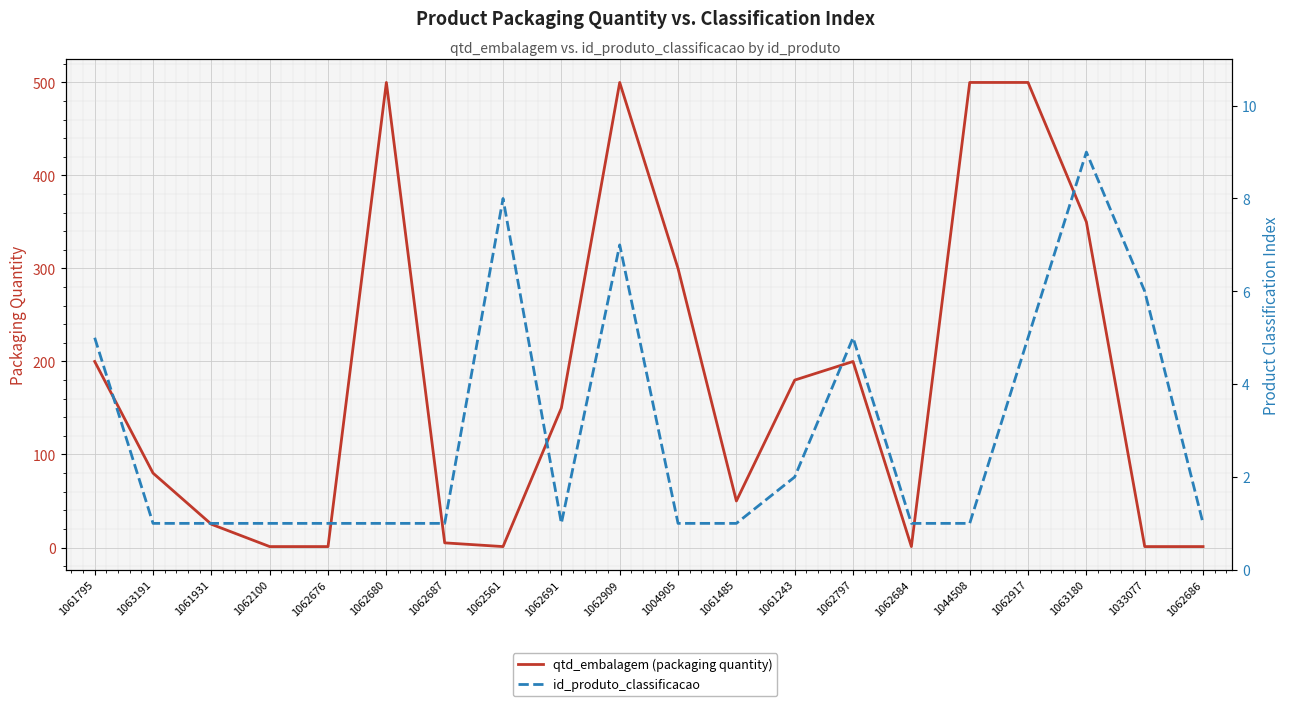

What is the label of the 18th point from the left?

1063180